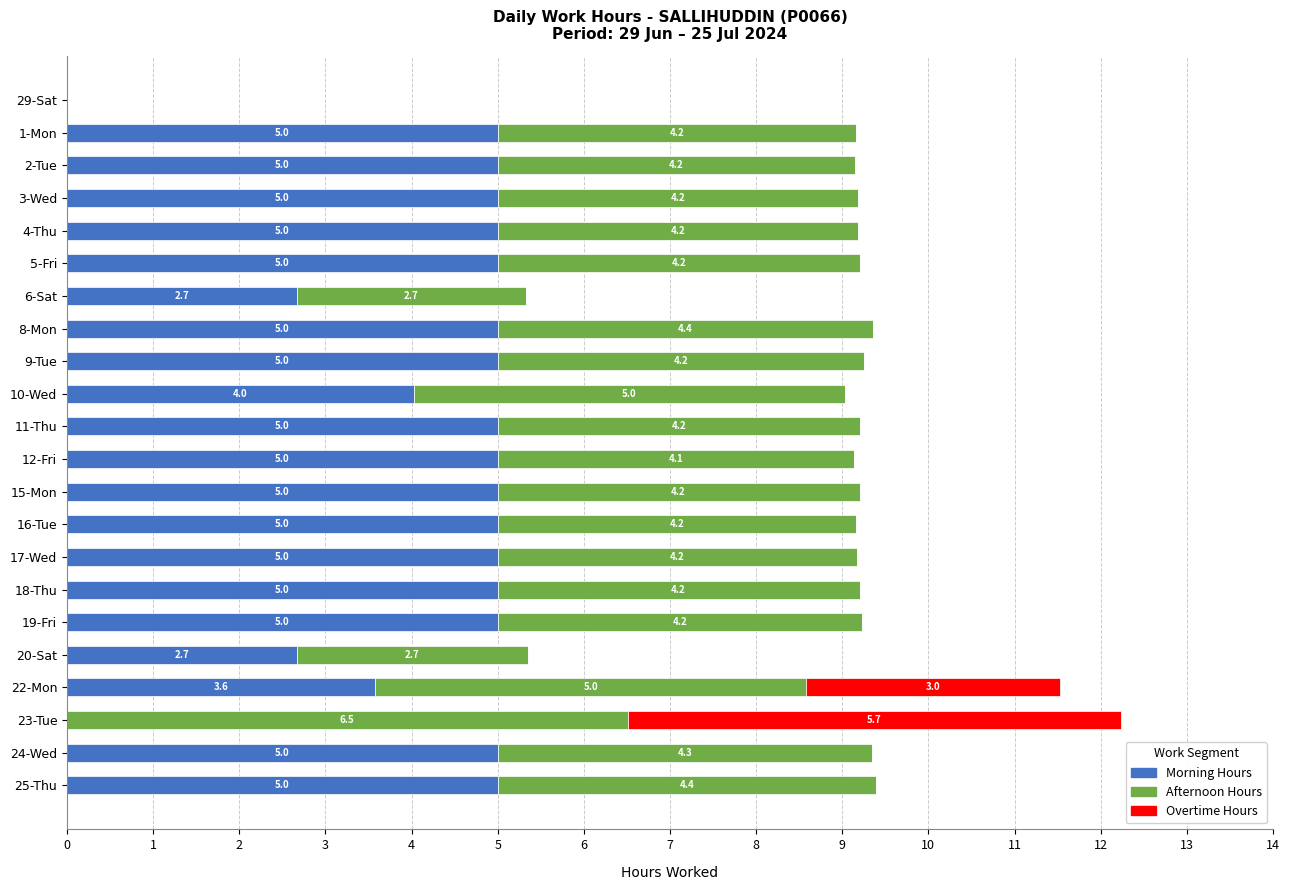

What is the sum of the Morning Hours values at 23-Tue and 8-Mon?

5.0